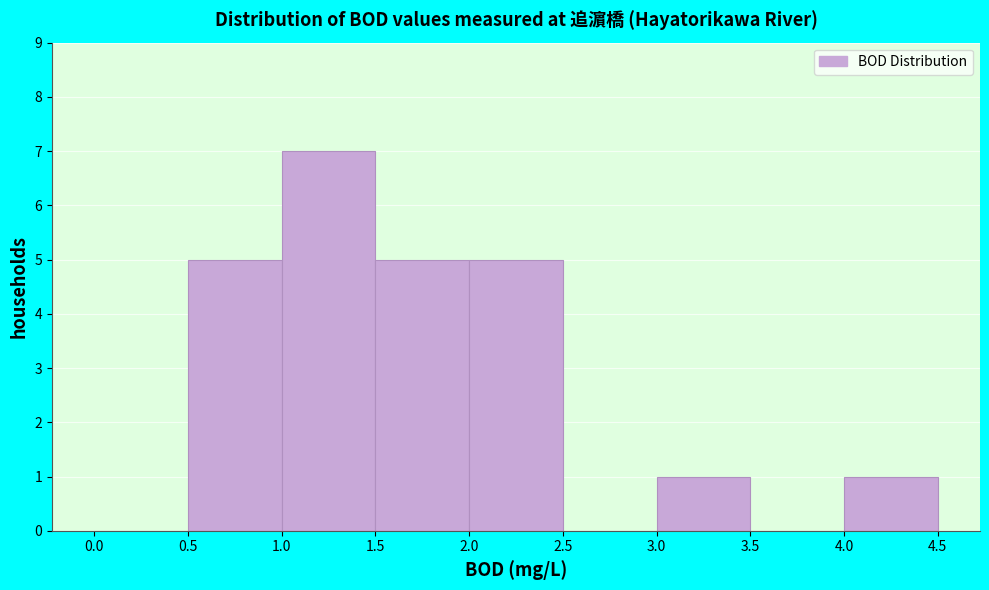

What is the height of the bar covering 0.5 to 1.0 on the x-axis? The values are not printed on the chart, so give them approximately, as read against the axis.

5